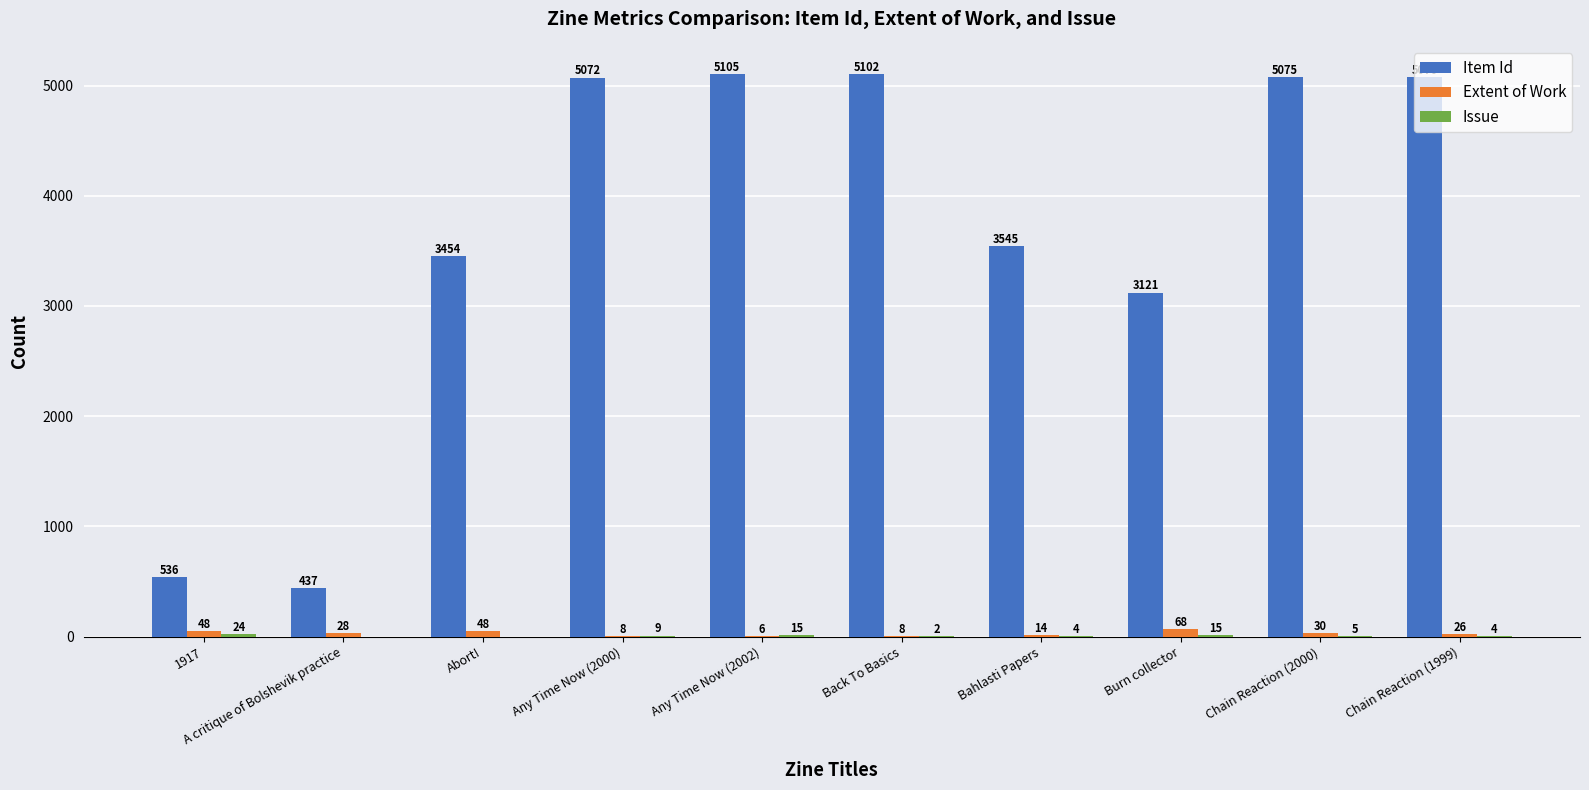

Which category has the highest value across all series?

Any Time Now (2002)